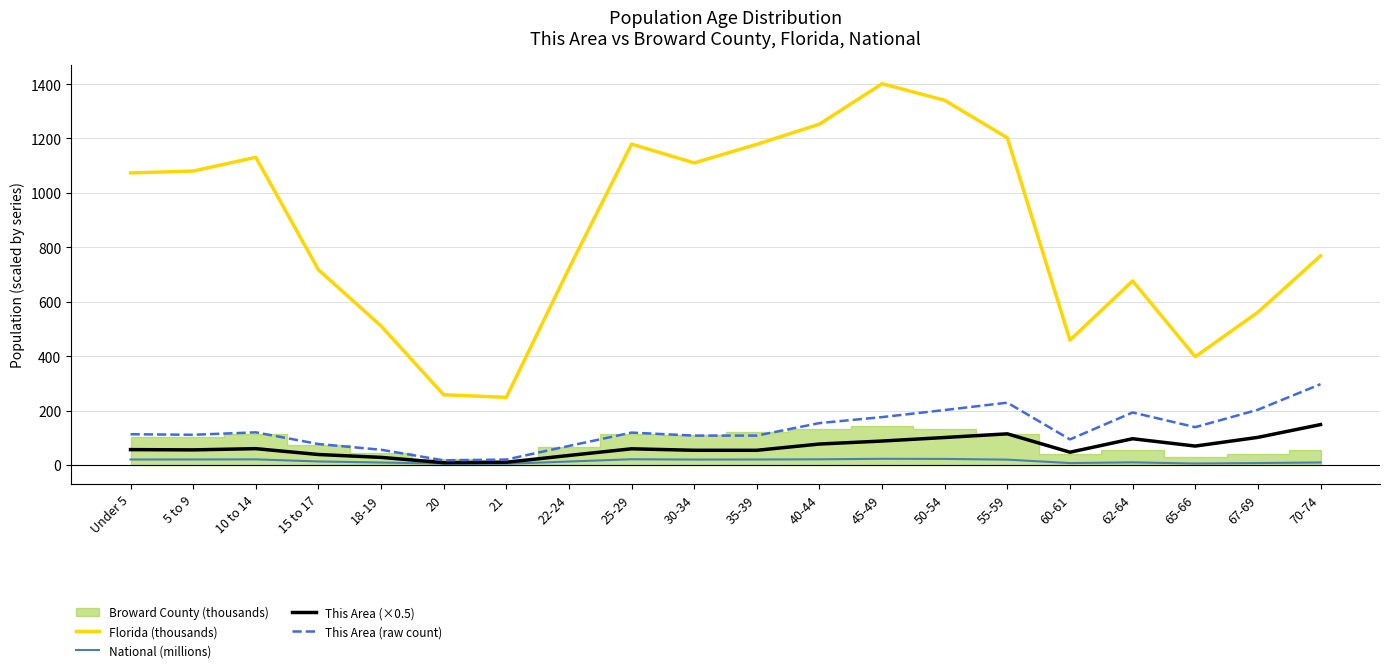

What position from the left is 25-29?

9